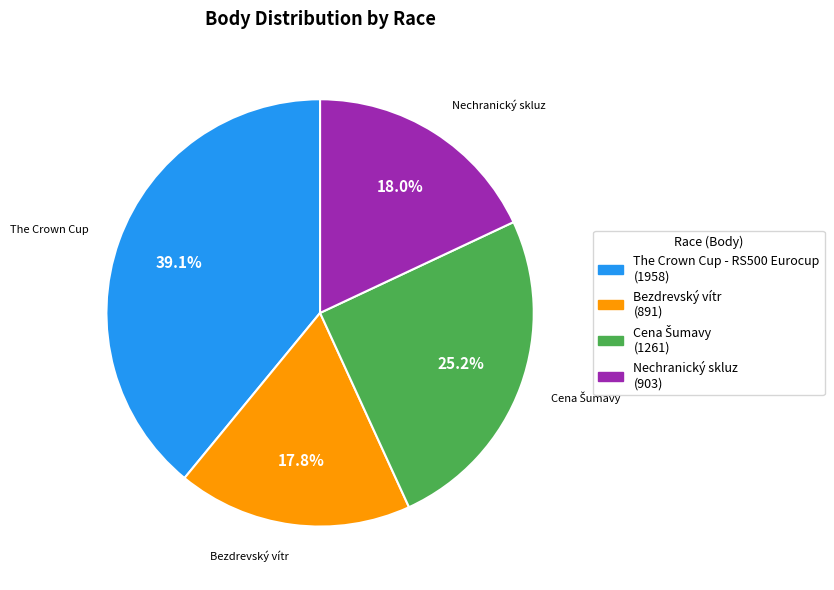

What percentage is the Nechranický skluz slice, to the nearest percent?

18%